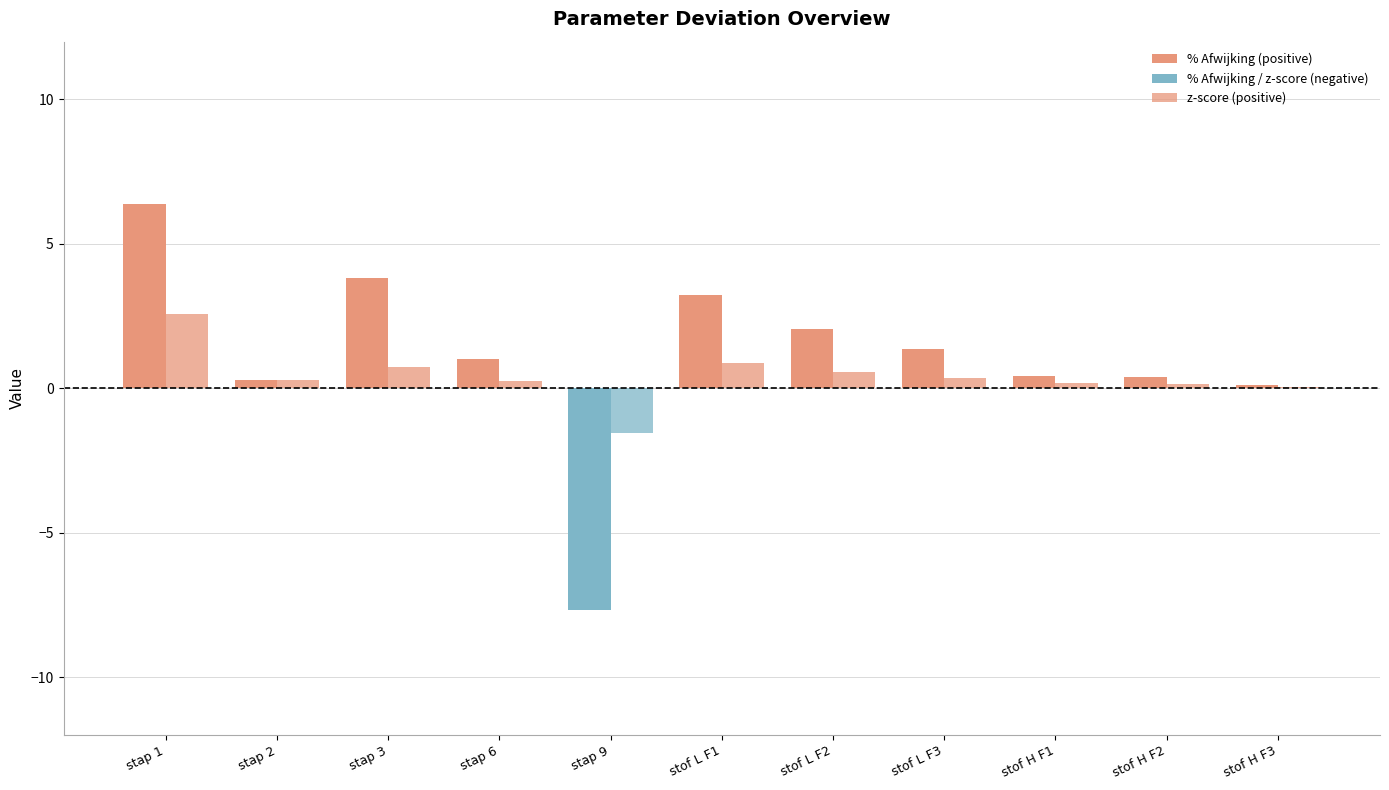

Is it true that % Afwijking equals 1.8 at stap 6?

False